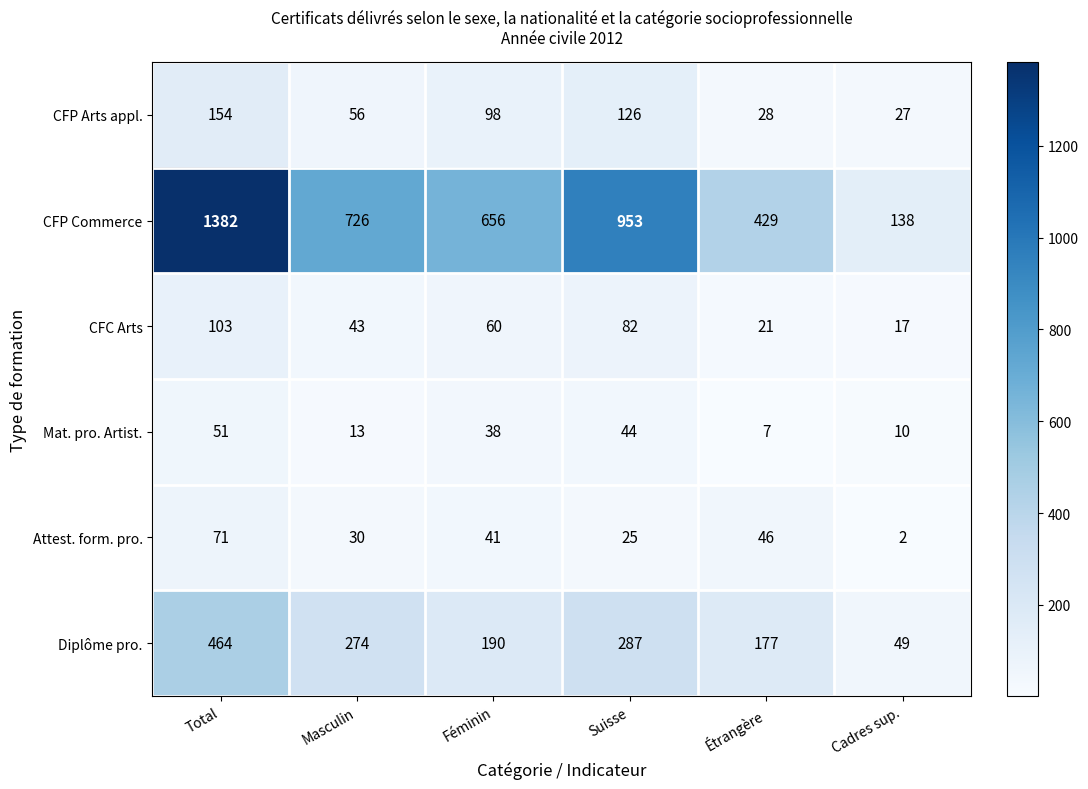

The CFC Arts series shows 135 at Total. True or false?

False